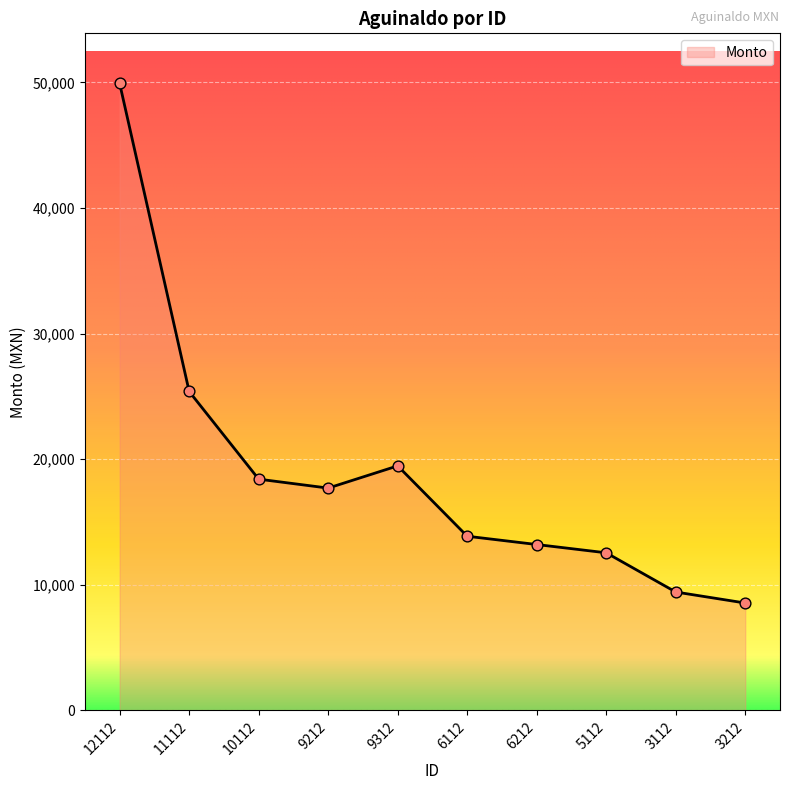

What is the ratio of the value at 12112 to the value at 10112?

2.7